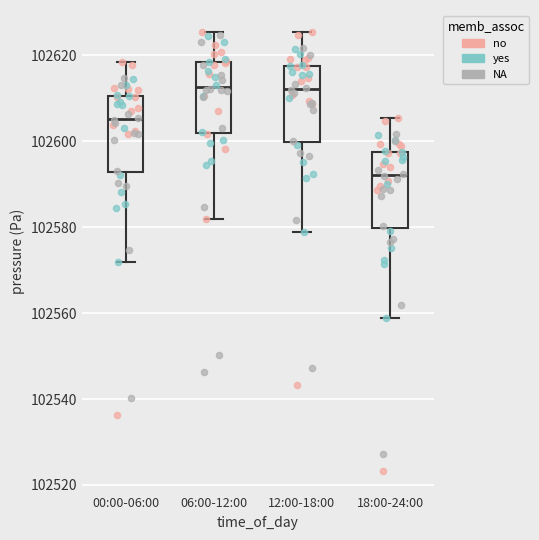

Which box has the lowest median line?

18:00-24:00